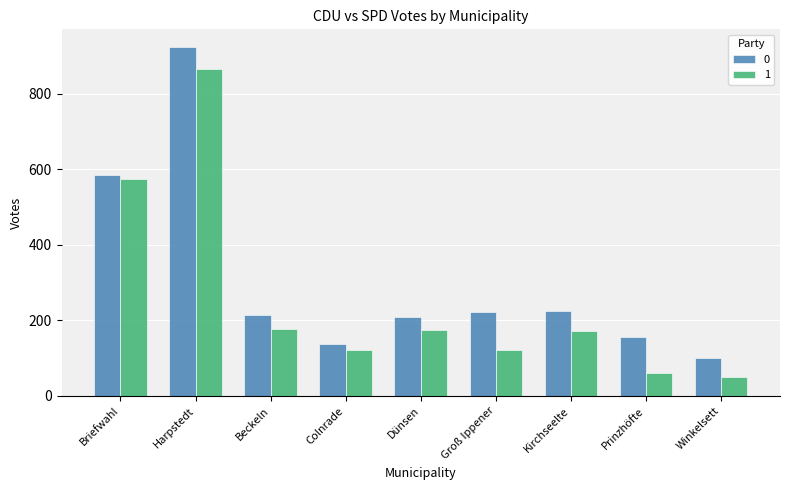

What is the difference between the highest and lowest values at Kirchseelte?

54